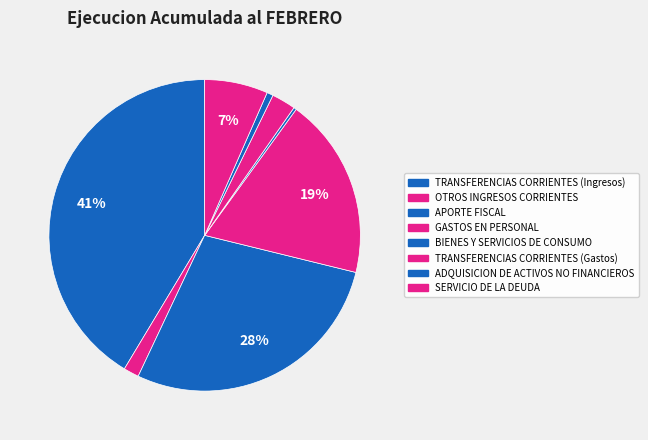

Does TRANSFERENCIAS CORRIENTES (Ingresos) account for over 50% of the chart?

No